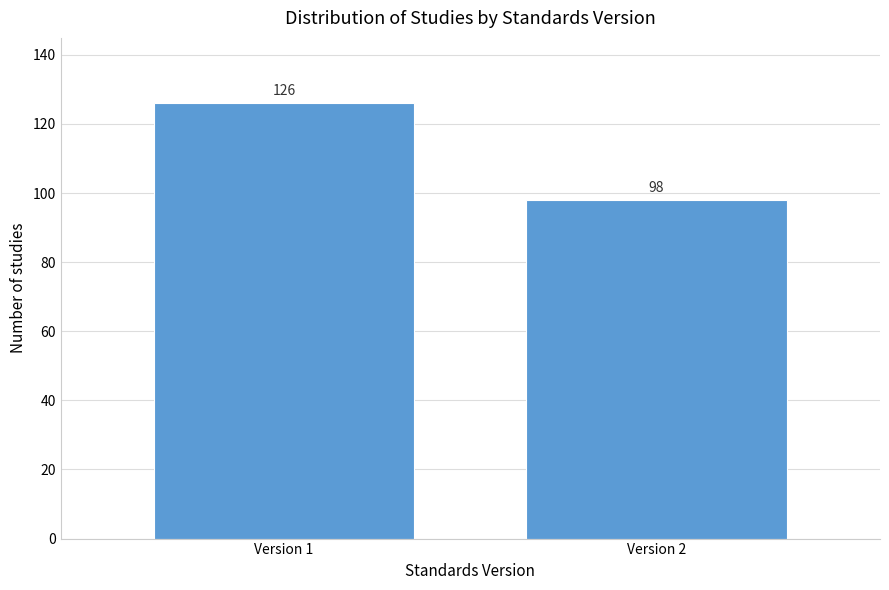

Reading right to left, transcribe all the data shown in this chart.

Version 2=98	Version 1=126